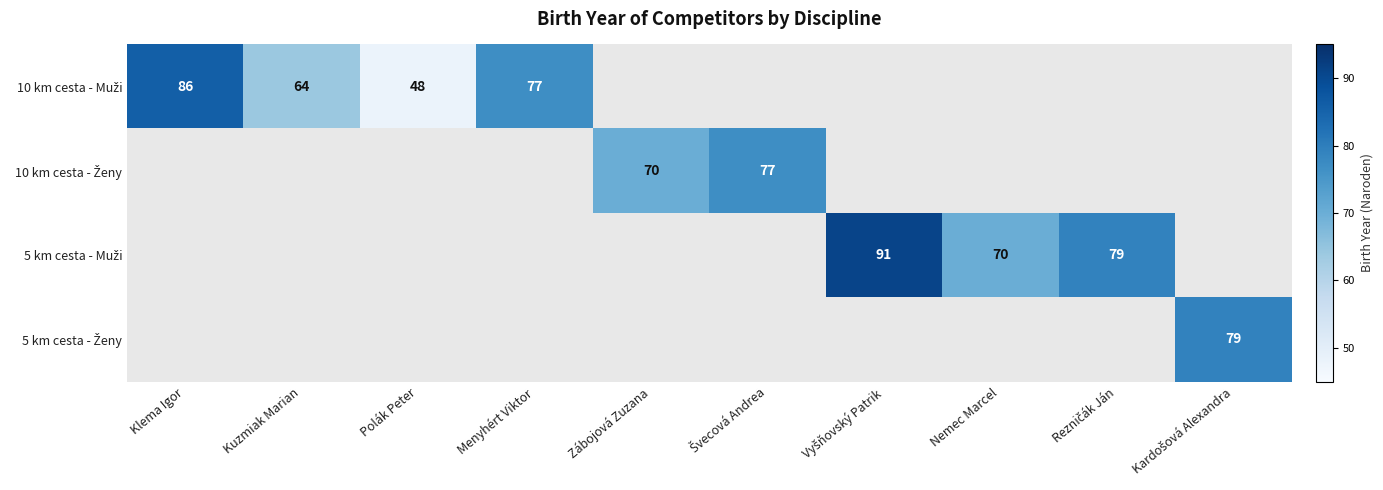

Which category has the lowest value across all series?

Polák Peter